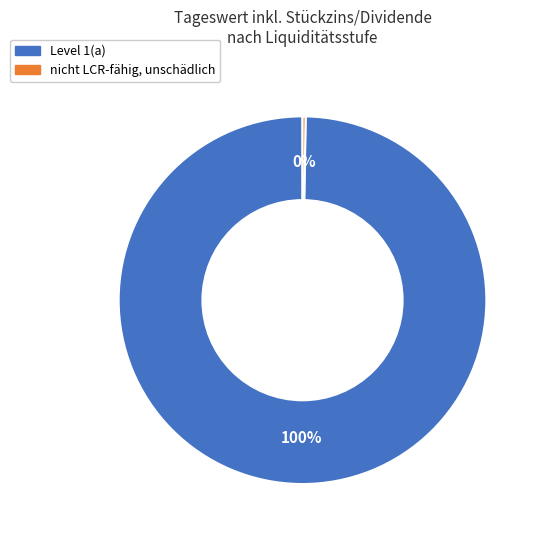

To the nearest percent, what percentage of the pie is Level 1(a)?

100%